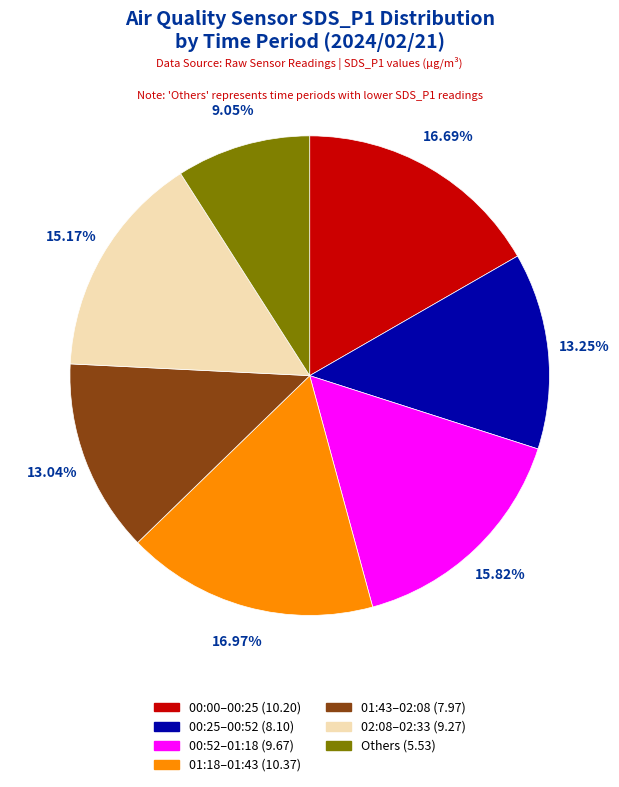

How many segments does this pie chart have?

7